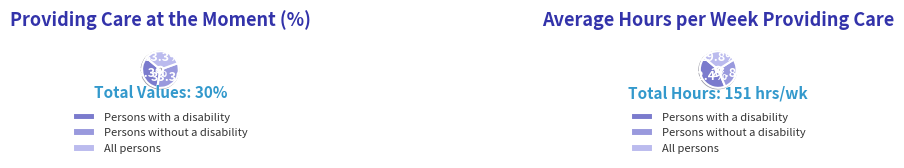

The All persons with or without a disability slice represents 44% of the pie. True or false?

False